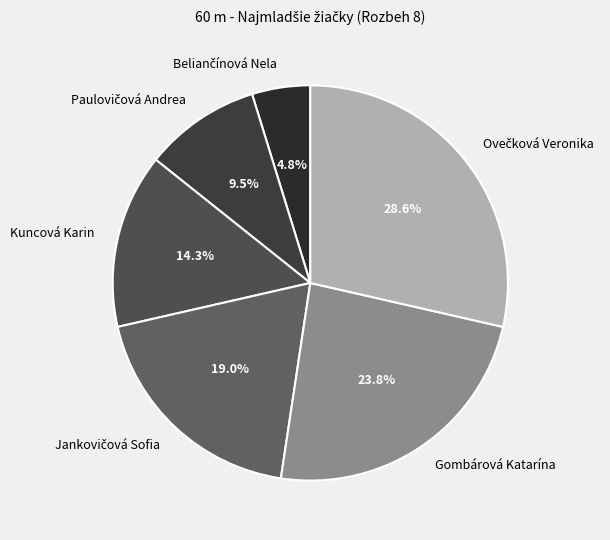

To the nearest percent, what portion does Gombárová Katarína represent?

24%